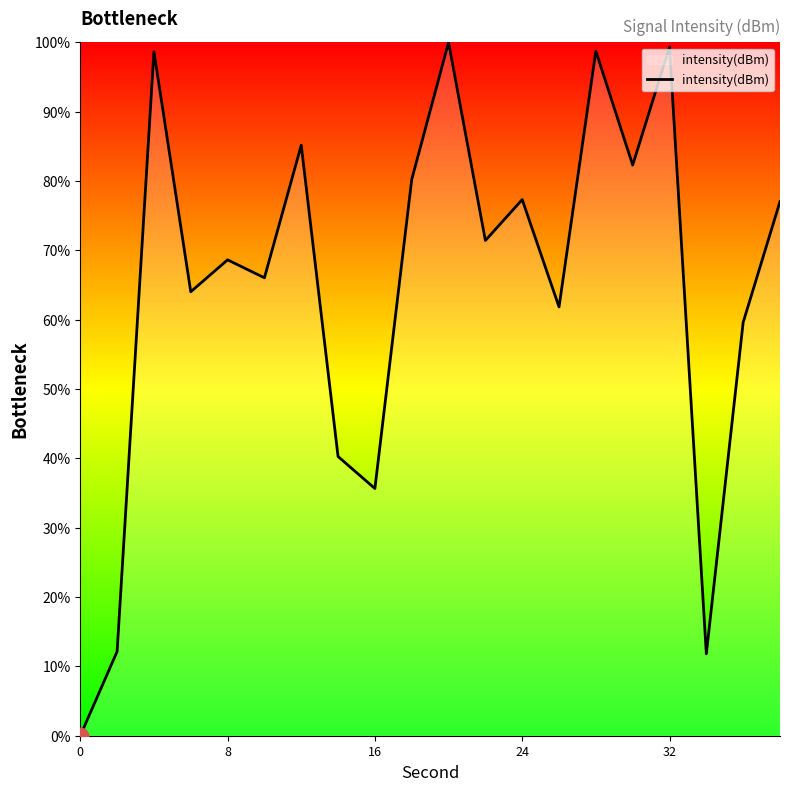

How many positive values are there?

19